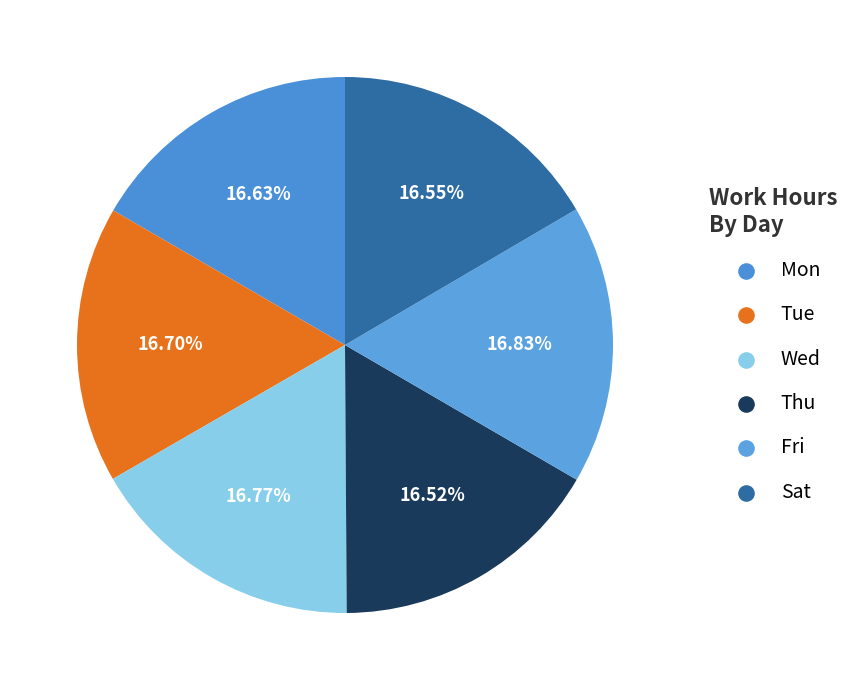

True or false: Mon accounts for 17% of the total.

True